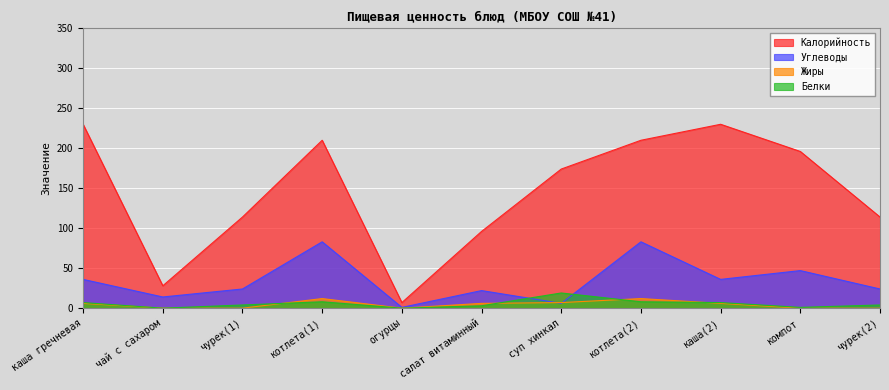

What is the difference between the highest and lowest values at чурек(2)?

114